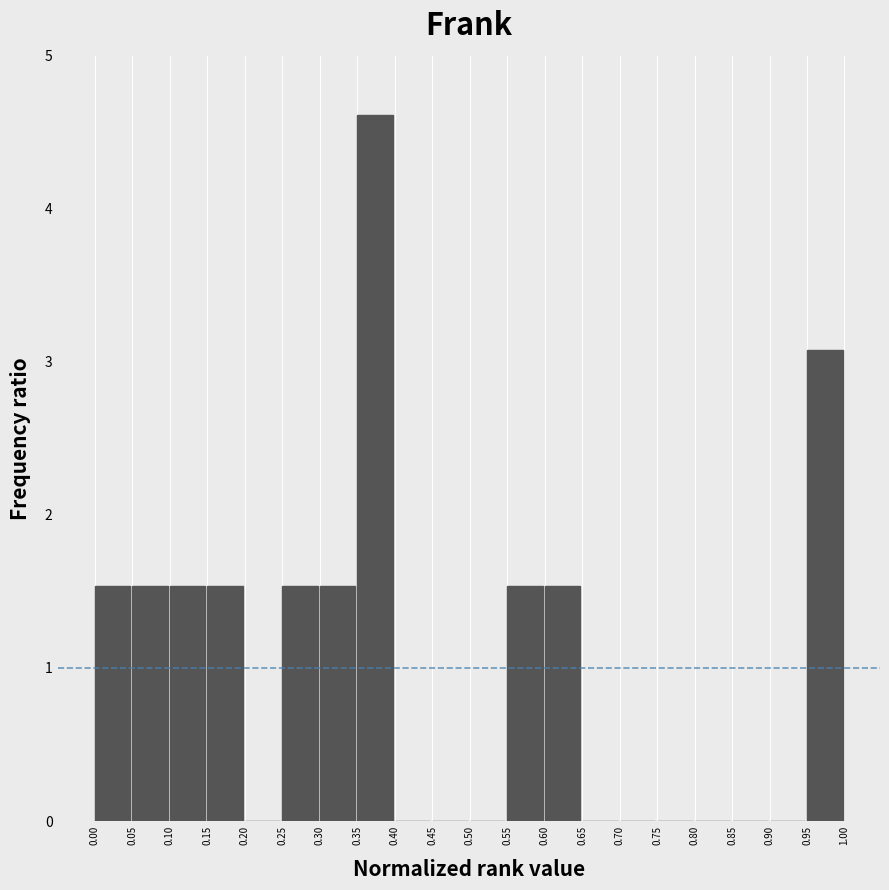

Reading left to right, list every bar in this chart as the range it spans on the x-axis followed by its height. The values are not printed on the chart, so give them approximately, as read against the axis.

0.00 to 0.05: 1.5
0.05 to 0.10: 1.5
0.10 to 0.15: 1.5
0.15 to 0.20: 1.5
0.20 to 0.25: 0
0.25 to 0.30: 1.5
0.30 to 0.35: 1.5
0.35 to 0.40: 4.6
0.40 to 0.45: 0
0.45 to 0.50: 0
0.50 to 0.55: 0
0.55 to 0.60: 1.5
0.60 to 0.65: 1.5
0.65 to 0.70: 0
0.70 to 0.75: 0
0.75 to 0.80: 0
0.80 to 0.85: 0
0.85 to 0.90: 0
0.90 to 0.95: 0
0.95 to 1.00: 3.1